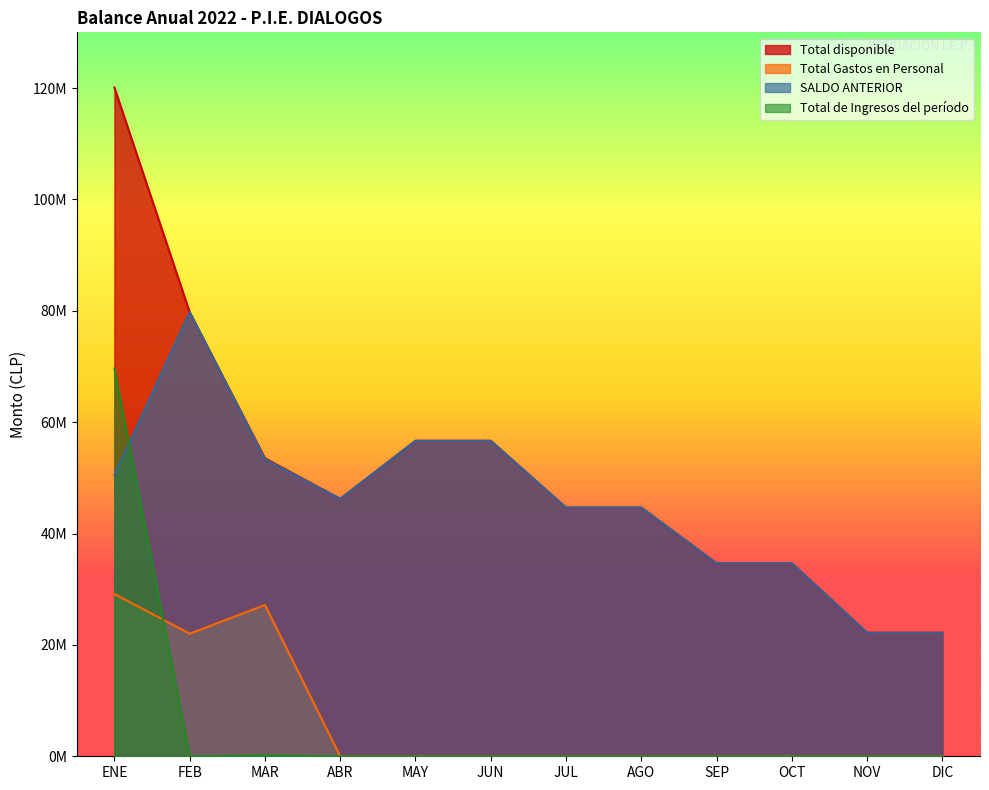

Reading right to left, list all the values displayed in this chart.

Total disponible: DIC=22180154	NOV=22180154	OCT=34650154	SEP=34650154	AGO=44650154	JUL=44650154	JUN=56650154	MAY=56650154	ABR=46215683	MAR=53497977	FEB=79743239	ENE=120089084
Total Gastos en Personal: DIC=0	NOV=0	OCT=0	SEP=0	AGO=0	JUL=0	JUN=0	MAY=0	ABR=0	MAR=27166670	FEB=22008408	ENE=29138306
SALDO ANTERIOR: DIC=22180154	NOV=22180154	OCT=34650154	SEP=34650154	AGO=44650154	JUL=44650154	JUN=56650154	MAY=56650154	ABR=46215683	MAR=53333653	FEB=79743239	ENE=50458960
Total de Ingresos del período: DIC=0	NOV=0	OCT=0	SEP=0	AGO=0	JUL=0	JUN=0	MAY=0	ABR=0	MAR=164324	FEB=0	ENE=69630124